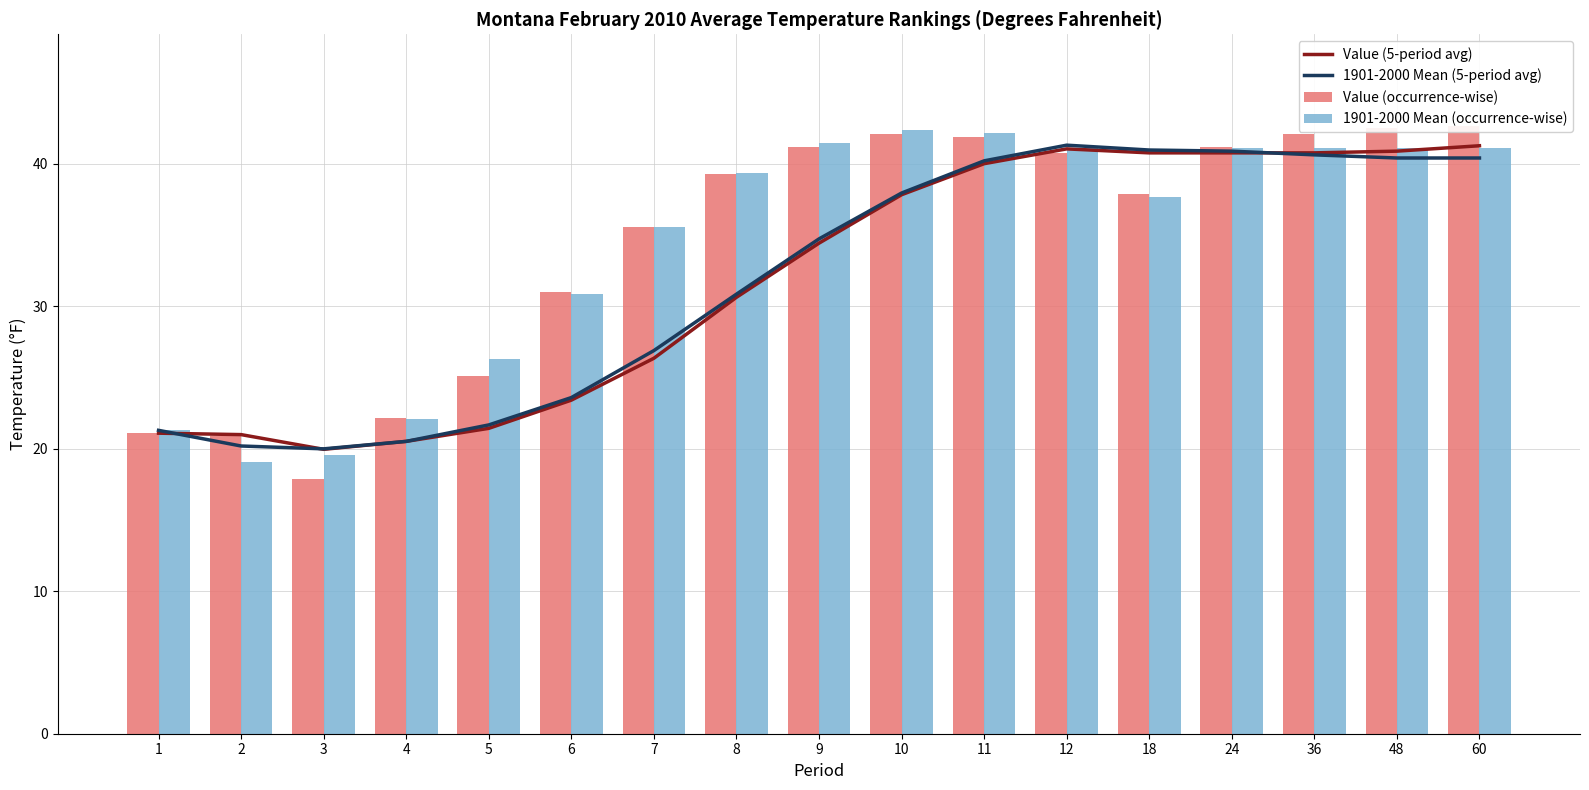

Which series has the largest range (max minus min)?

Value (occurrence-wise)